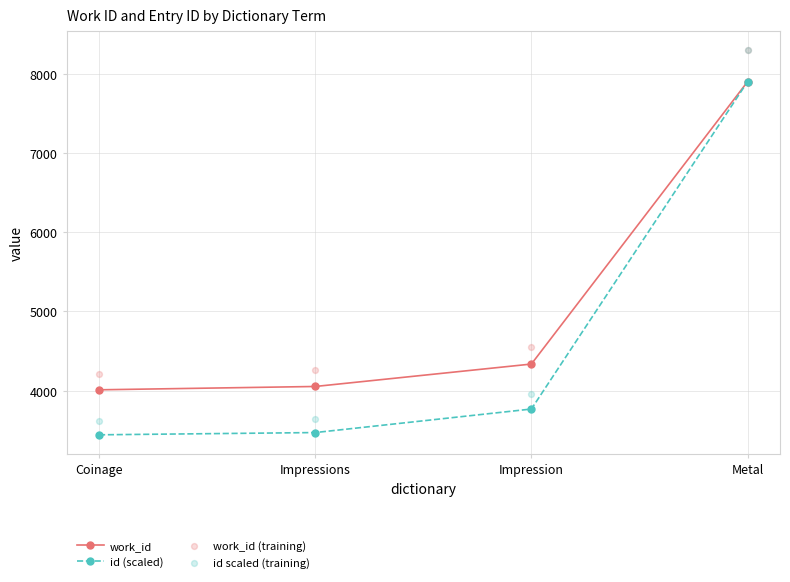

What are all the series names shown in the legend?

work_id, id (scaled), work_id (training), id scaled (training)